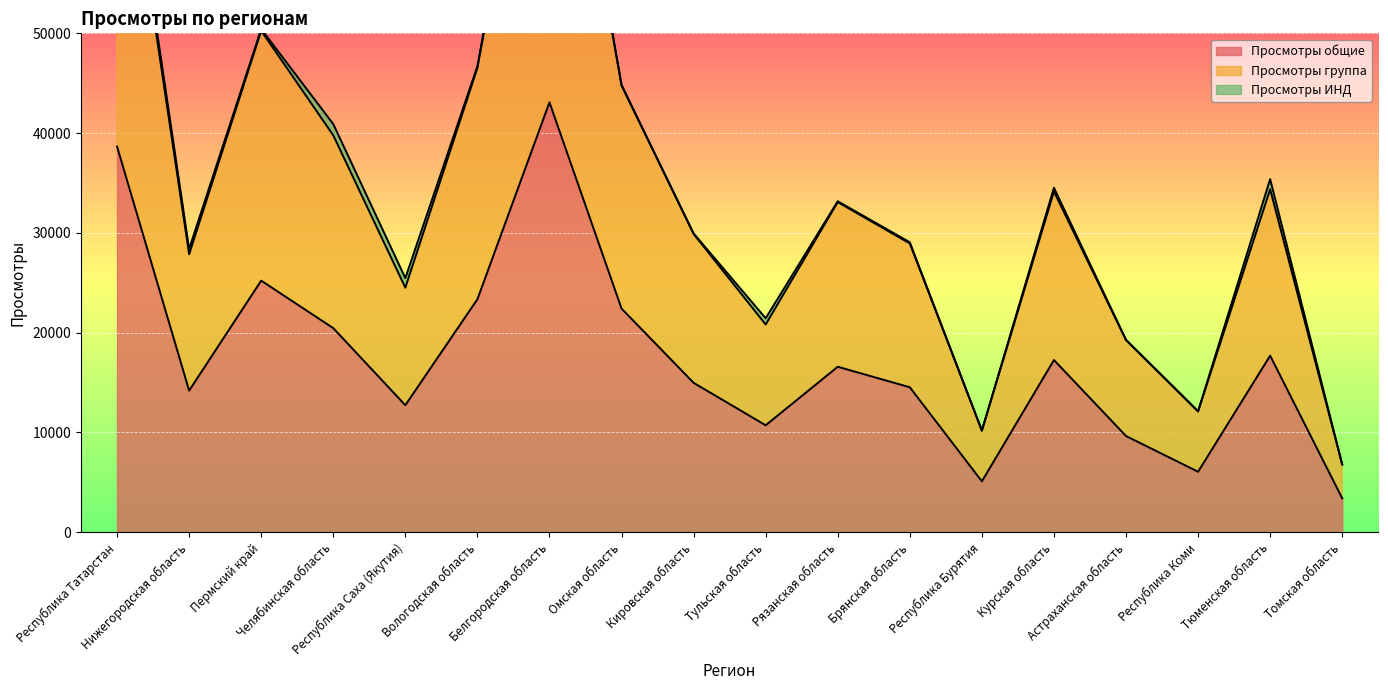

Which has a higher value, Тюменская область or Белгородская область?

Белгородская область